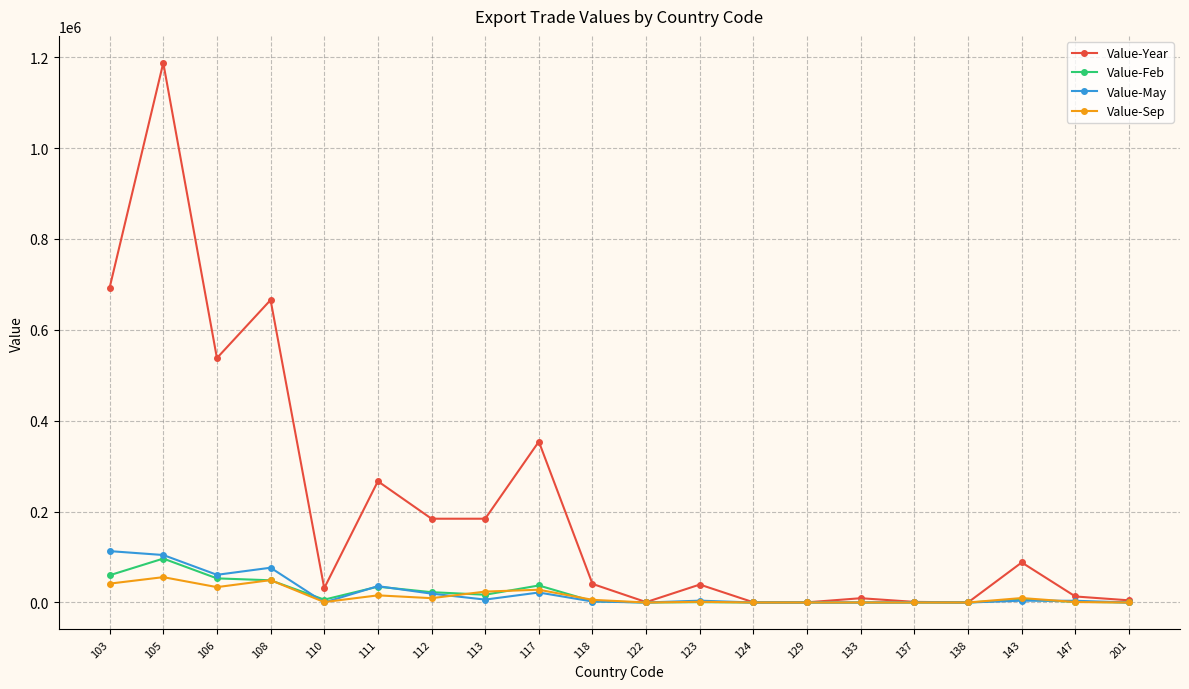

How many values in the Value-Feb series are below 6294?

10